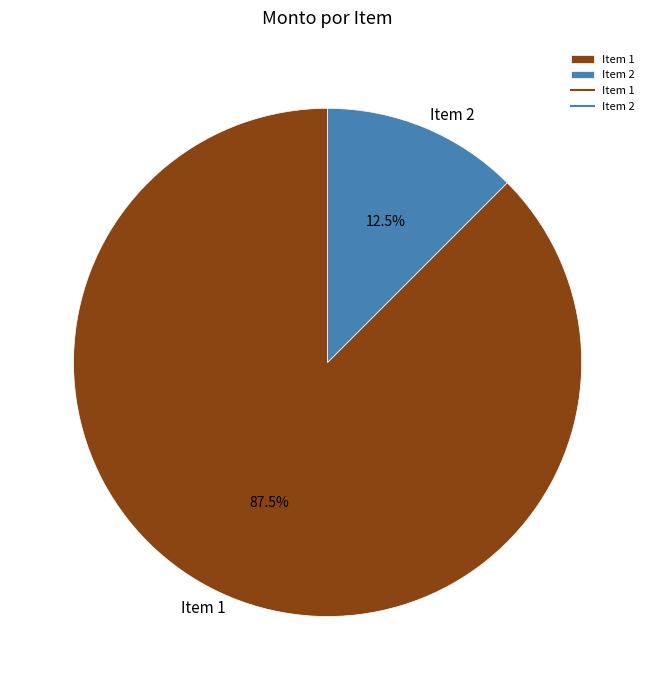

Between Item 2 and Item 1, which is larger?

Item 1